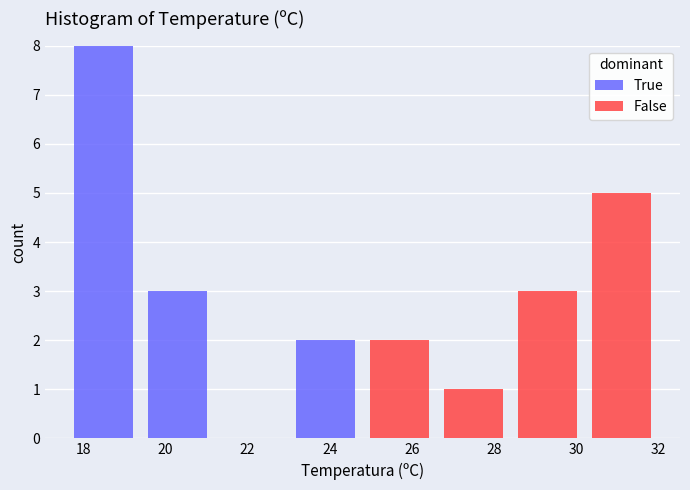

Reading left to right, list every stacked bar in this chart as the range it spans on the x-axis followed by its total height. The values are not printed on the chart, so give them approximately, as read against the axis.

17.6 to 19.4: 8
19.4 to 21.2: 3
21.2 to 23.0: 0
23.0 to 24.8: 2
24.8 to 26.6: 2
26.6 to 28.4: 1
28.4 to 30.2: 3
30.2 to 32.0: 5